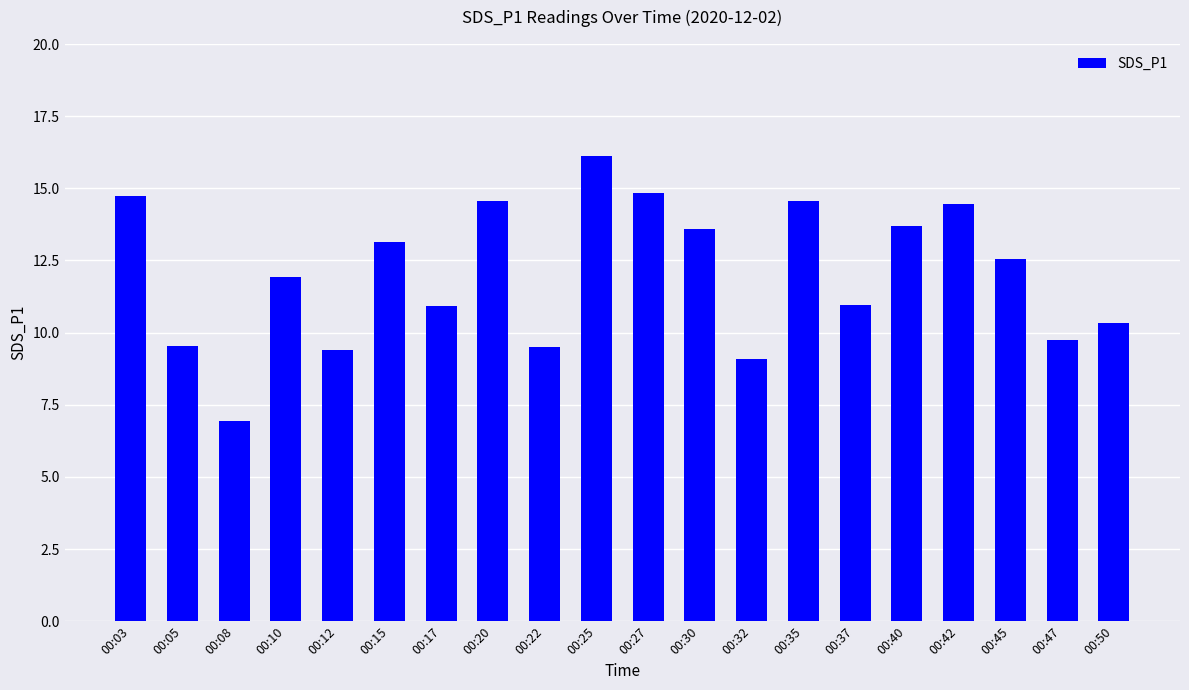

What is the smallest value displayed?

6.9